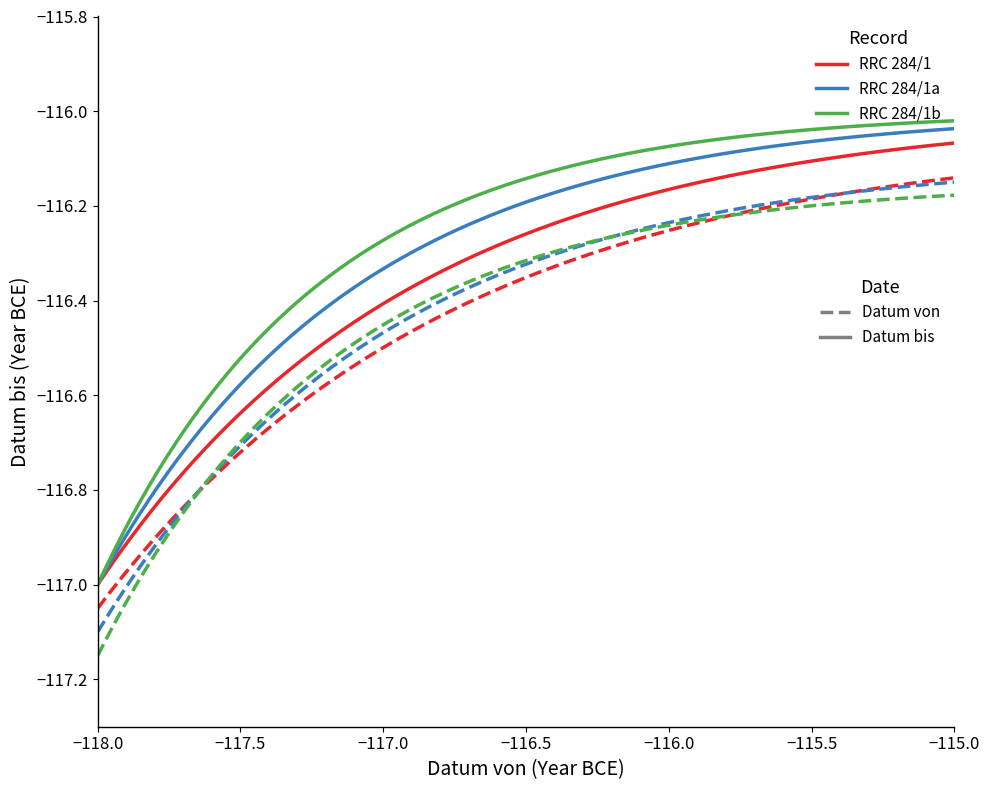

Does the chart have visible grid lines?

No